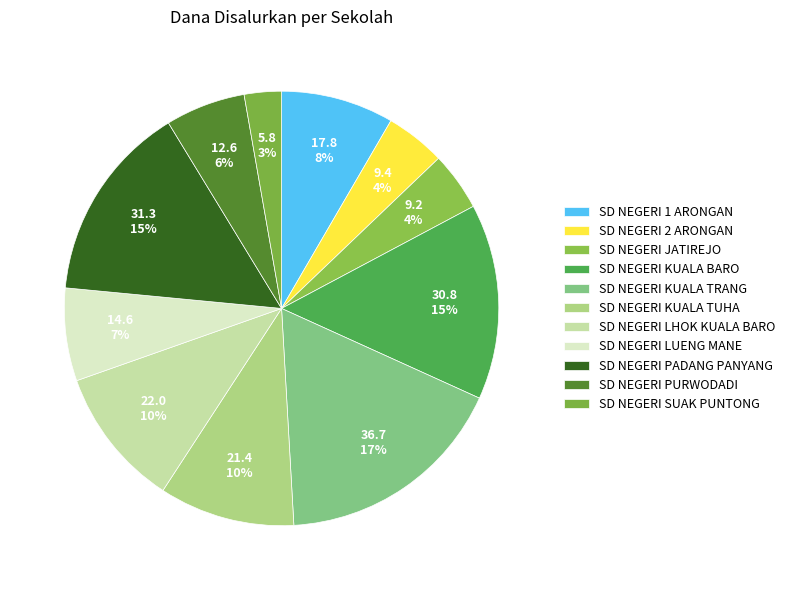

The SD NEGERI KUALA TRANG slice represents 17% of the pie. True or false?

True